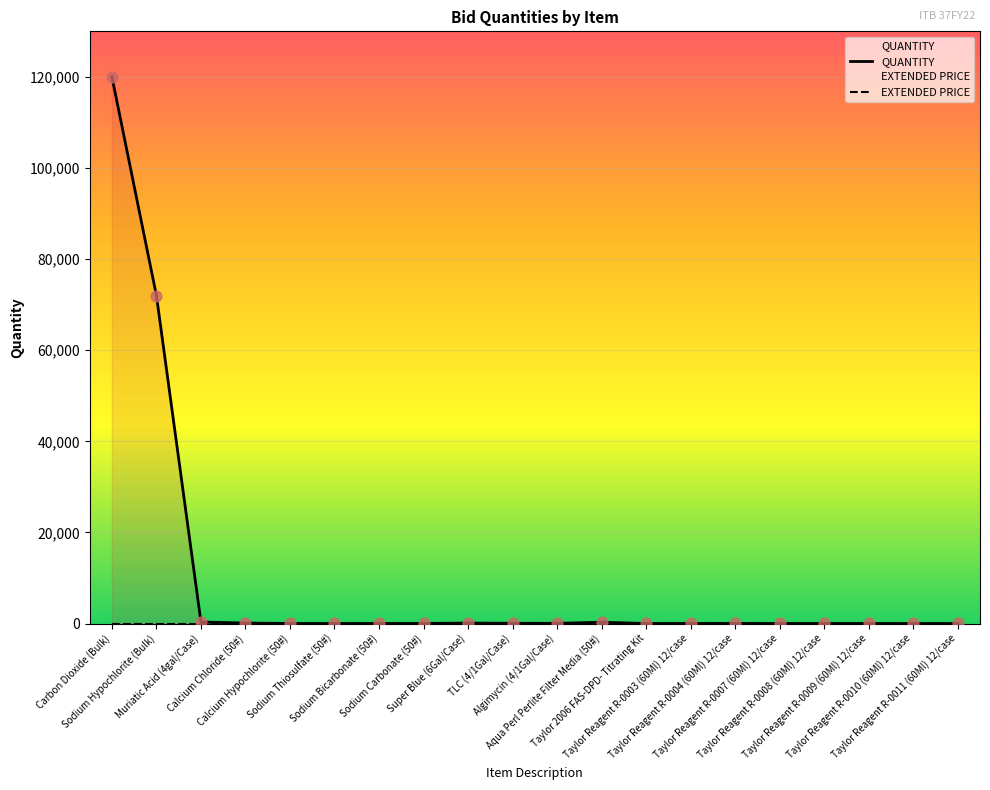

Which series reaches the minimum Y coordinate?

EXTENDED PRICE